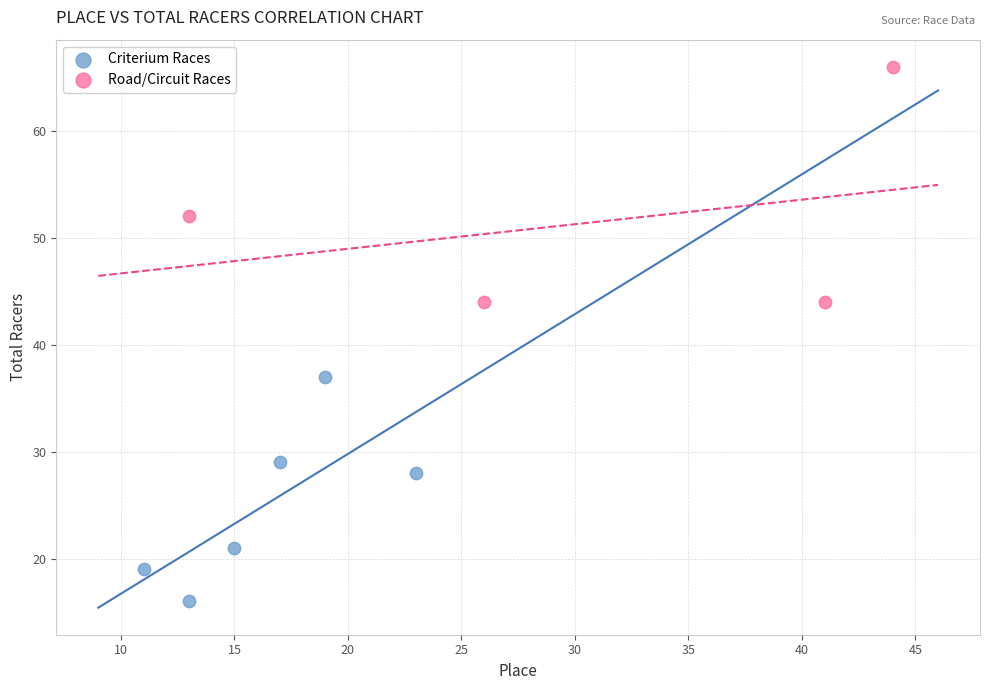

Which series contains the lowest Y value?

Criterium Races